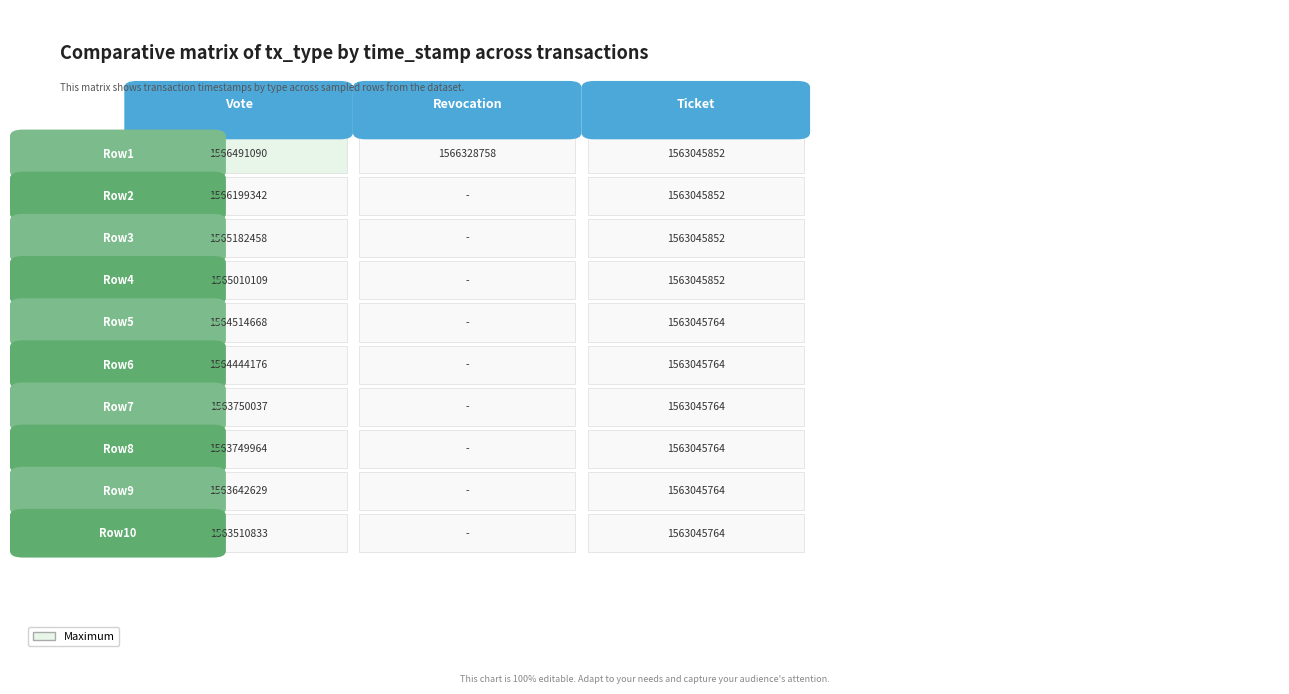

List the labels in order of Ticket value, largest first.

0, 1, 2, 3, 4, 5, 6, 7, 8, 9